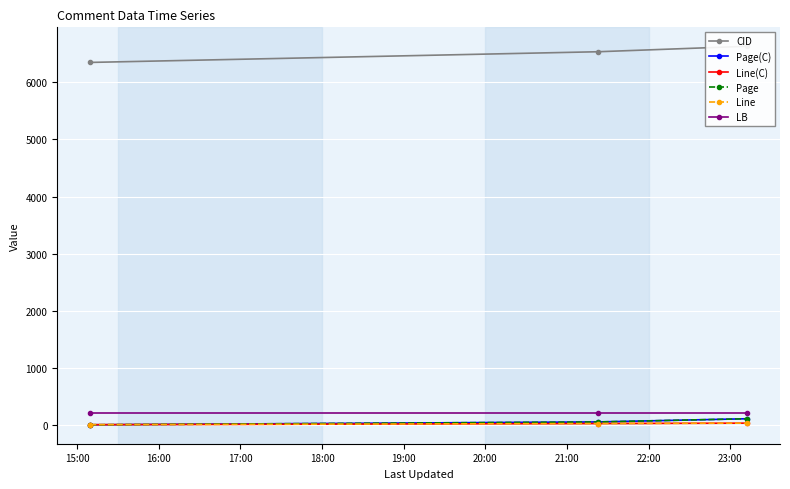

What is the difference between the maximum and minimum values in the Line(C) series?

27